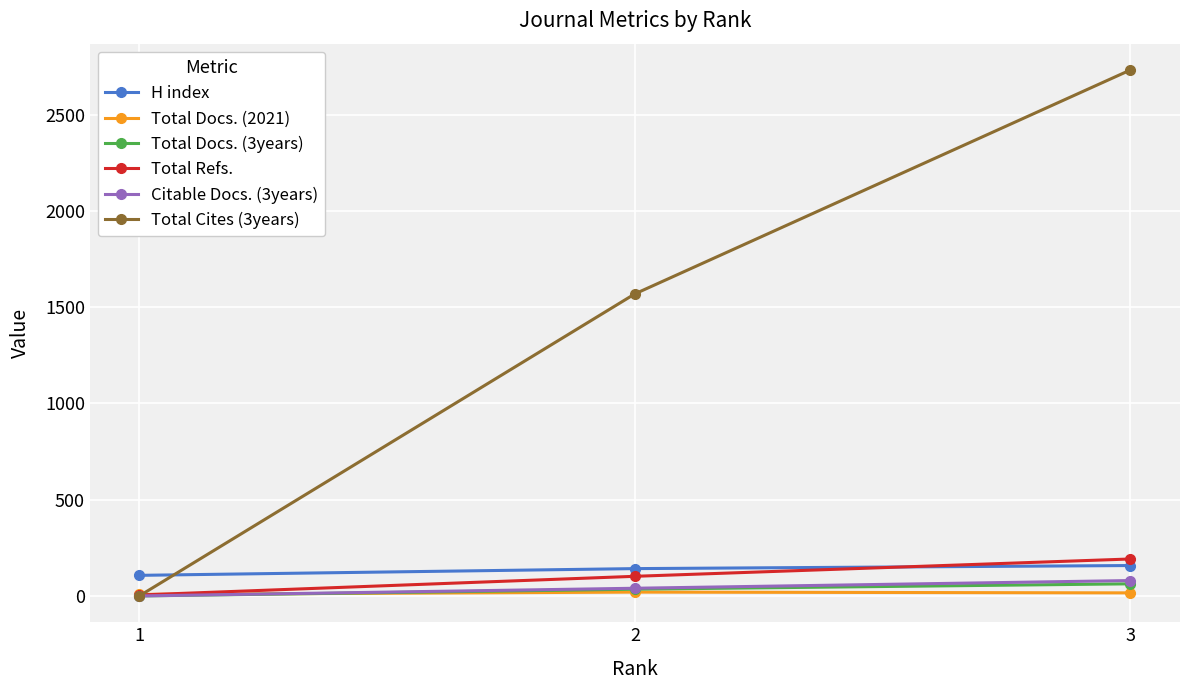

What is the maximum value shown in the chart?

2732